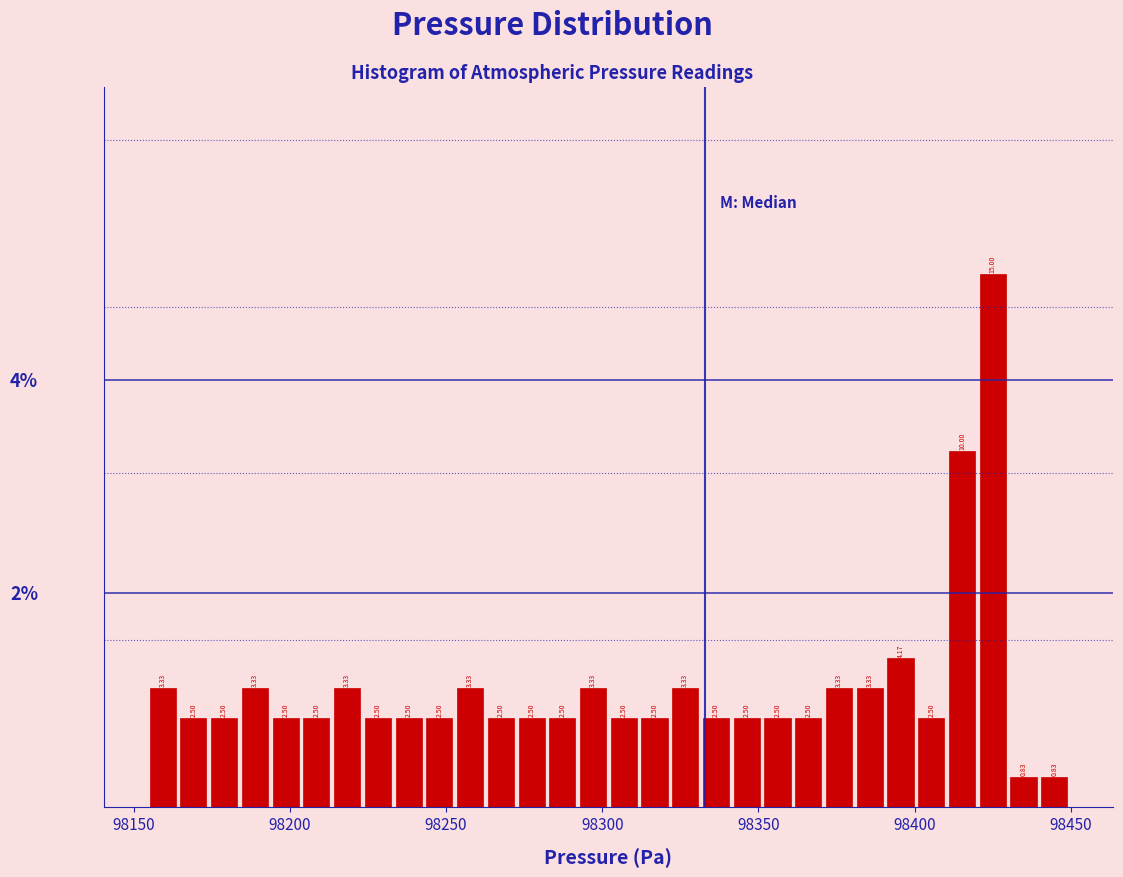

Around what value on the x-axis is the tallest bar? Give the approximate position of its centre, as read against the axis.

98425